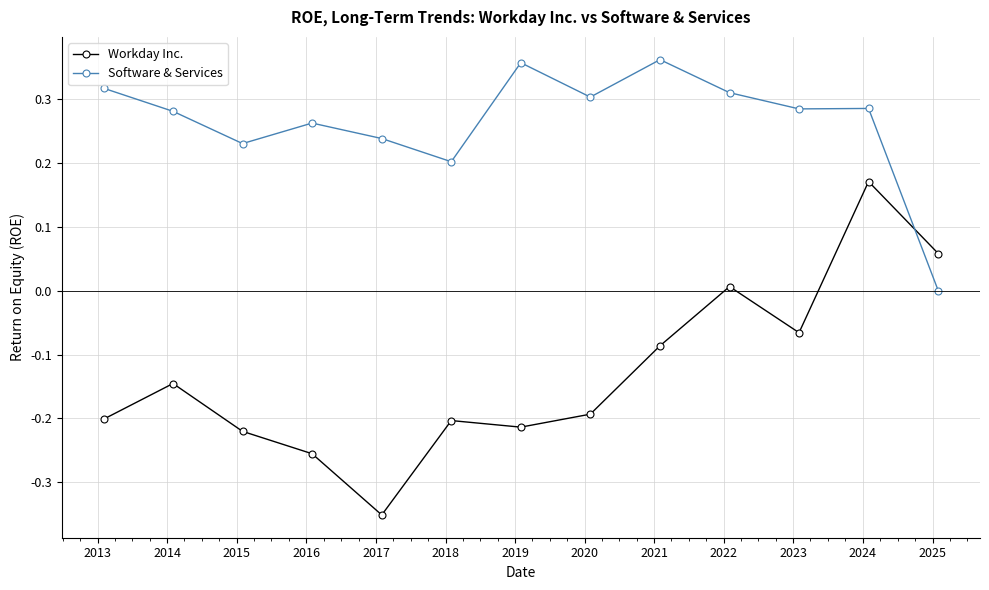

Which series has the largest total across all categories?

Software & Services